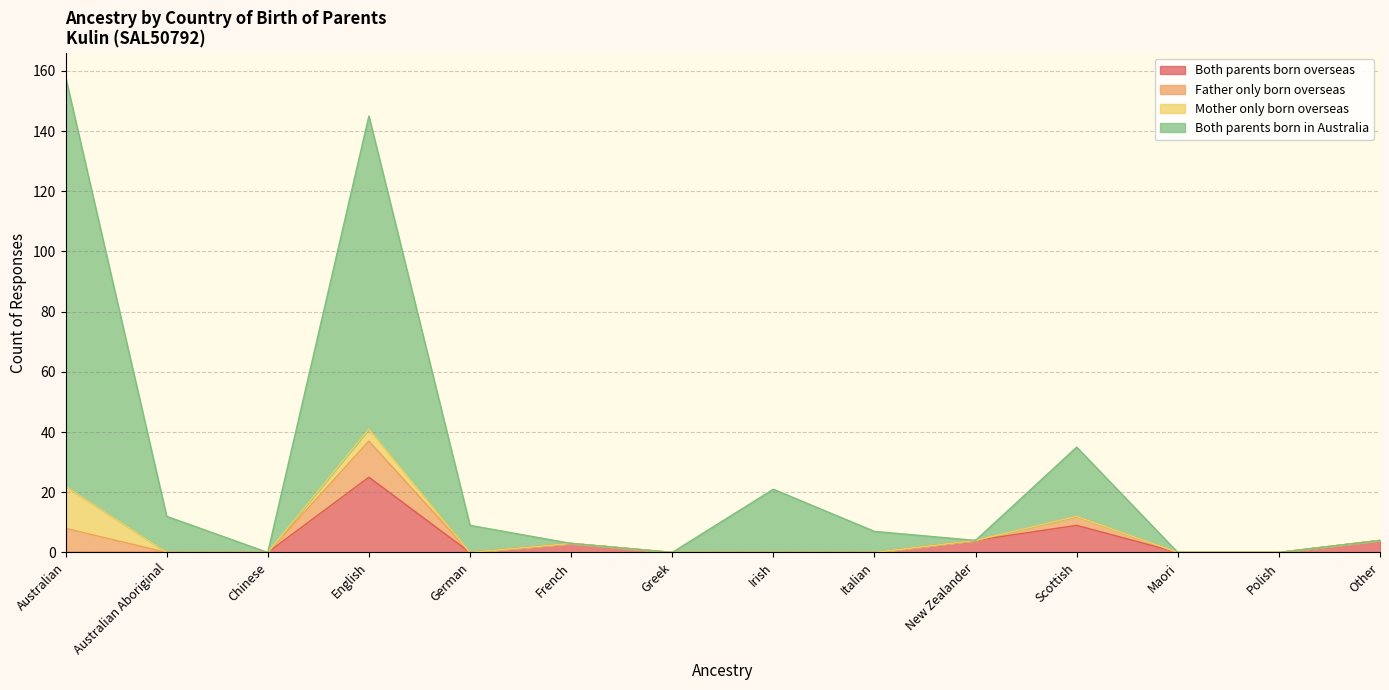

True or false: Both parents born in Australia and Father only born overseas intersect in this chart.

False